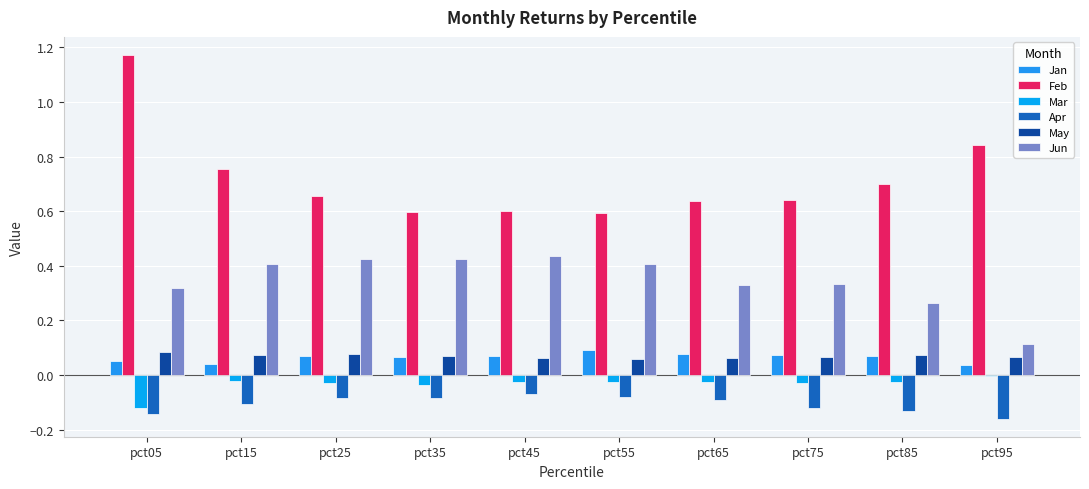

How many data points does each series have?

10